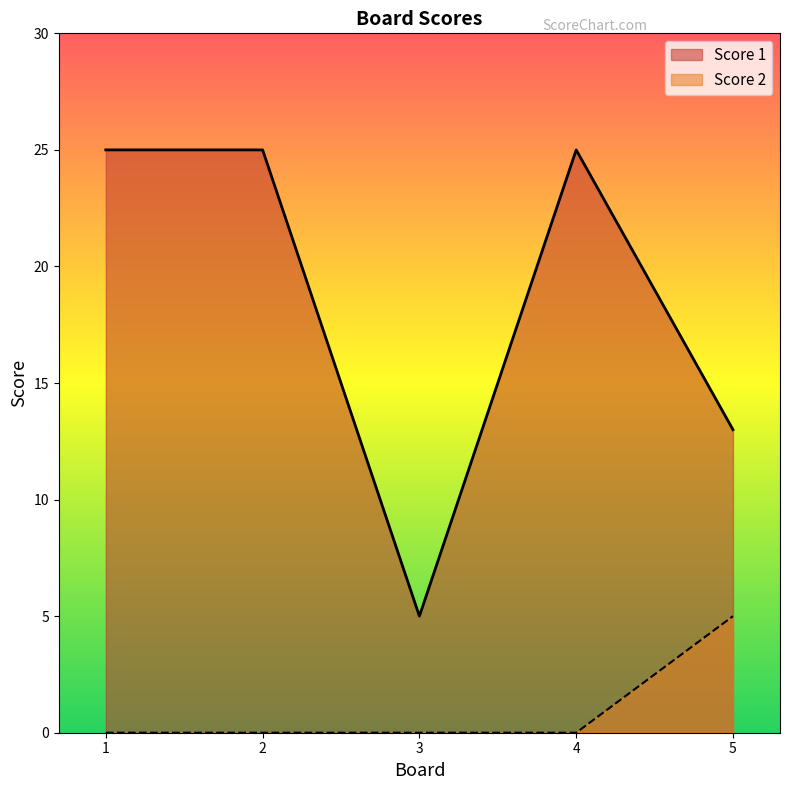

In Score 1, how many points are lower than both neighbors (excluding endpoints)?

1